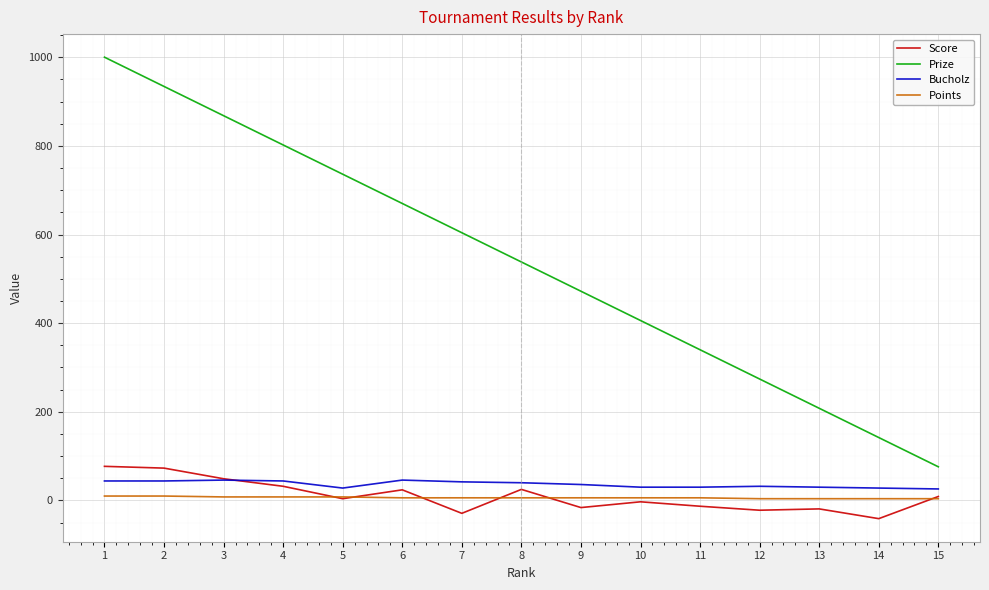

List the labels in order of Prize value, largest first.

1, 2, 3, 4, 5, 6, 7, 8, 9, 10, 11, 12, 13, 14, 15